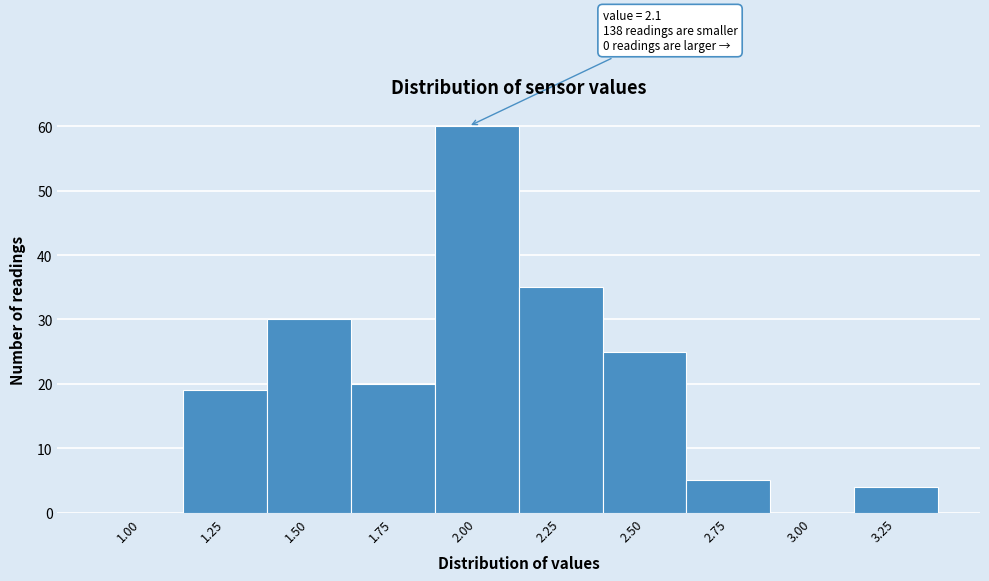

Reading left to right, transcribe all the data shown in this chart.

1.00=0	1.25=19	1.50=30	1.75=20	2.00=60	2.25=35	2.50=25	2.75=5	3.00=0	3.25=4